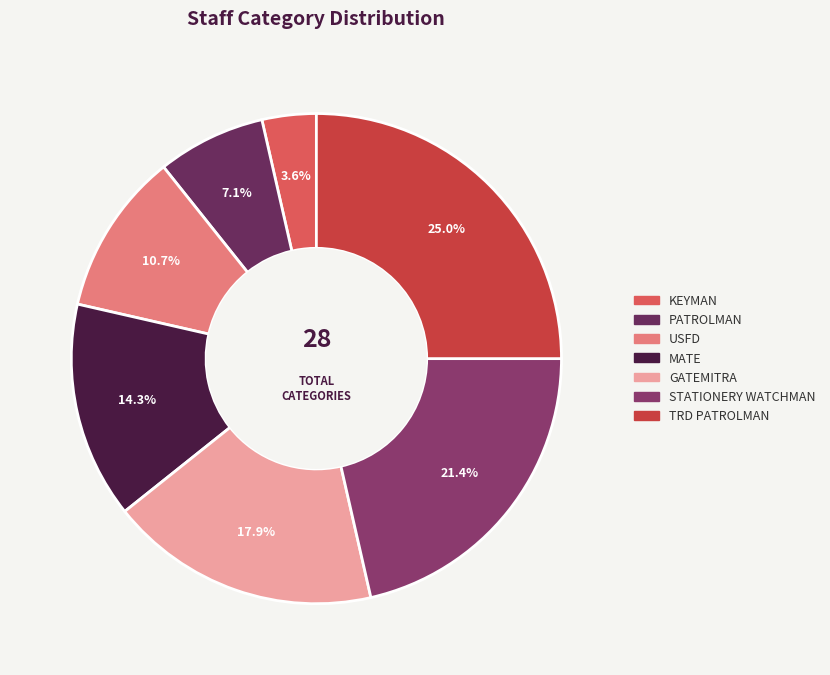

Does PATROLMAN account for over 50% of the chart?

No